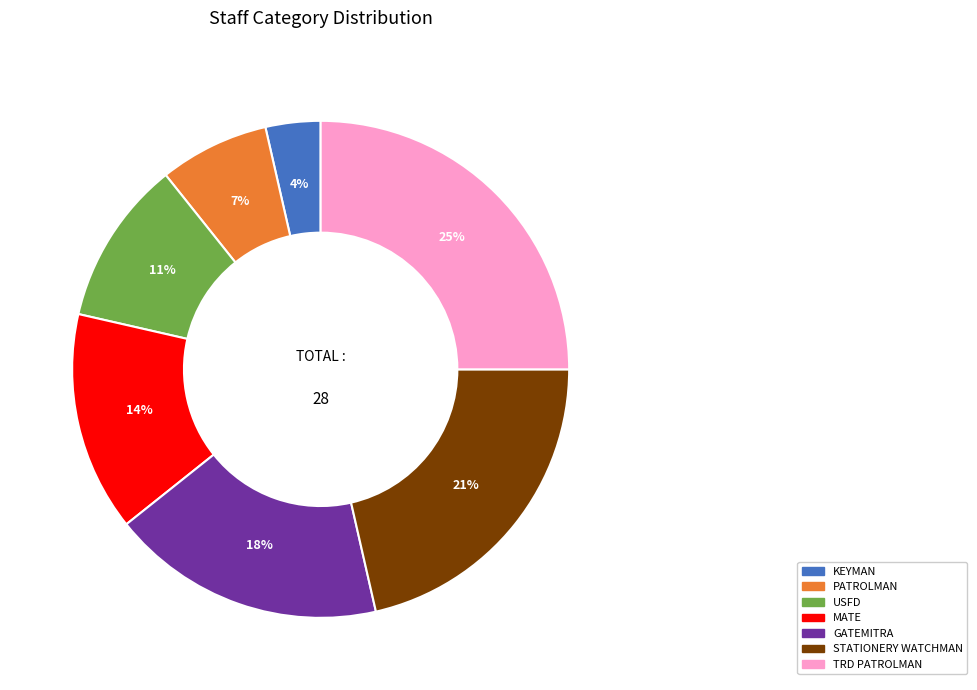

Is there a majority slice in this chart?

No